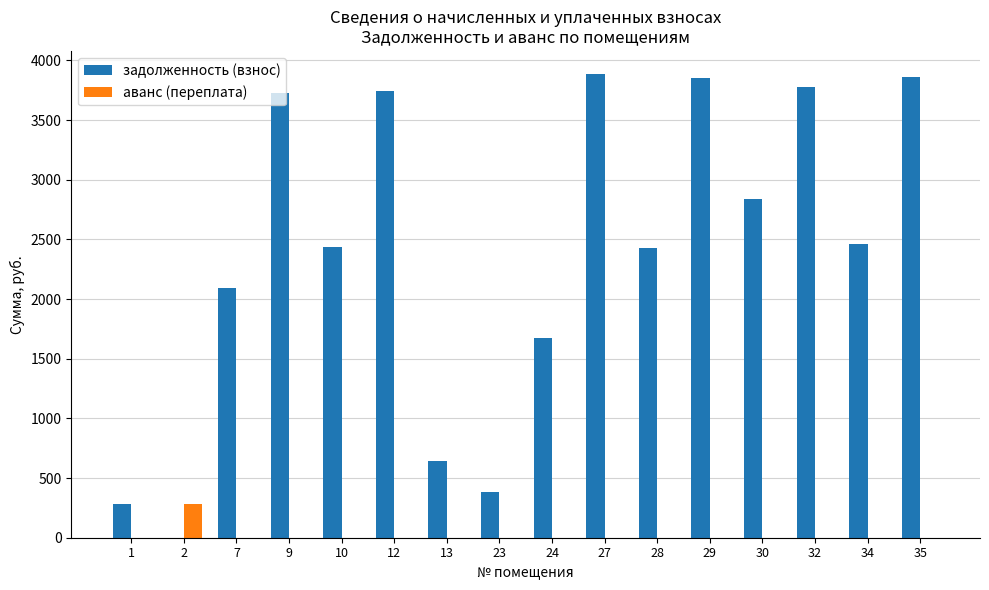

What is the sum of all задолженность (взнос) values?

38089.7